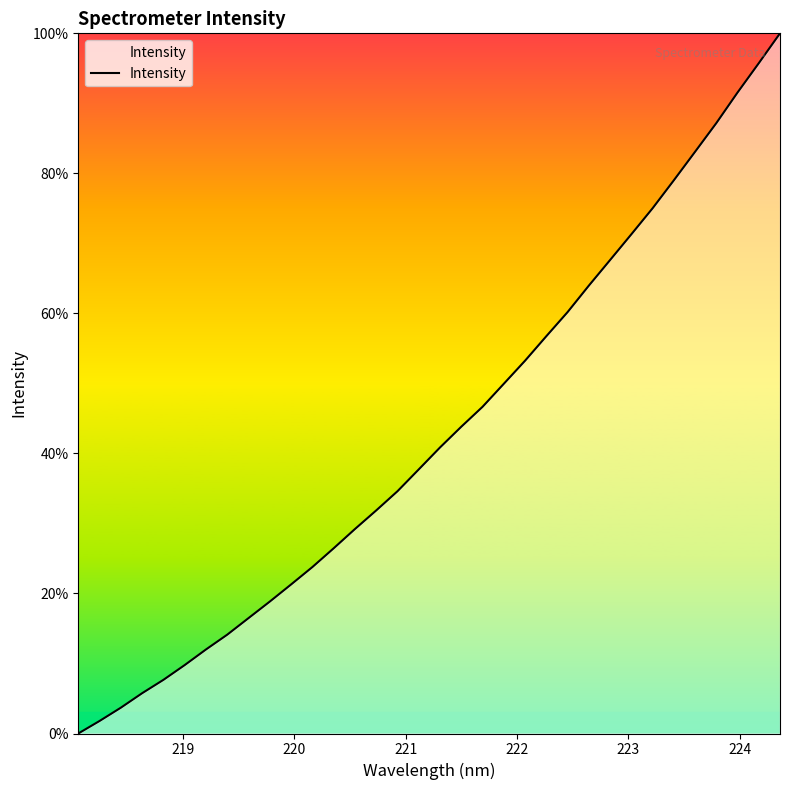

What is the maximum value shown in the chart?

100.0